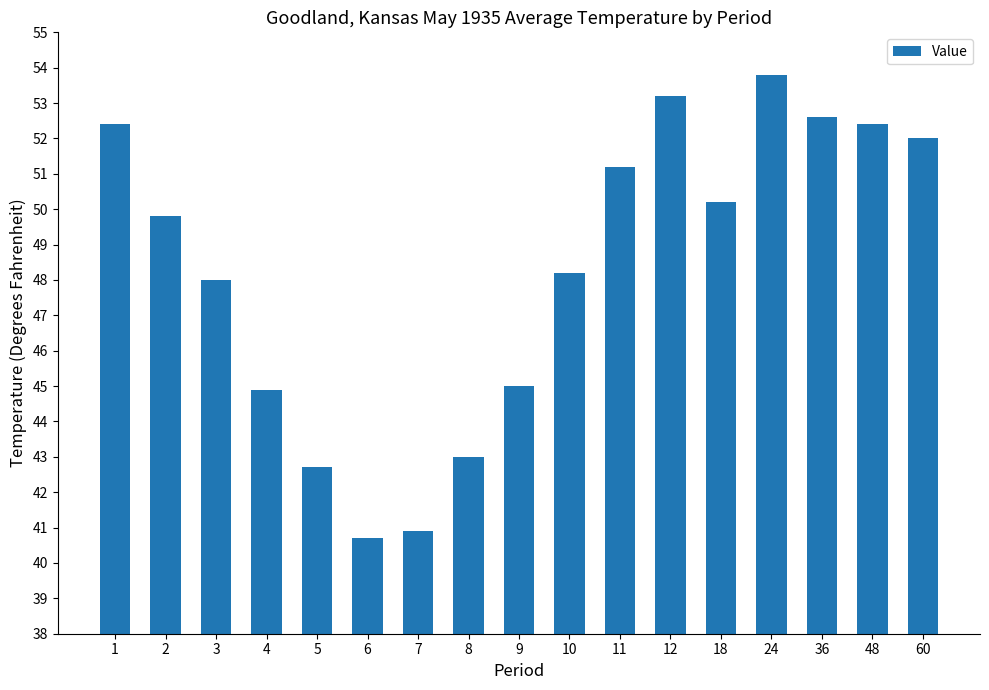

Read the value at 12.

53.2